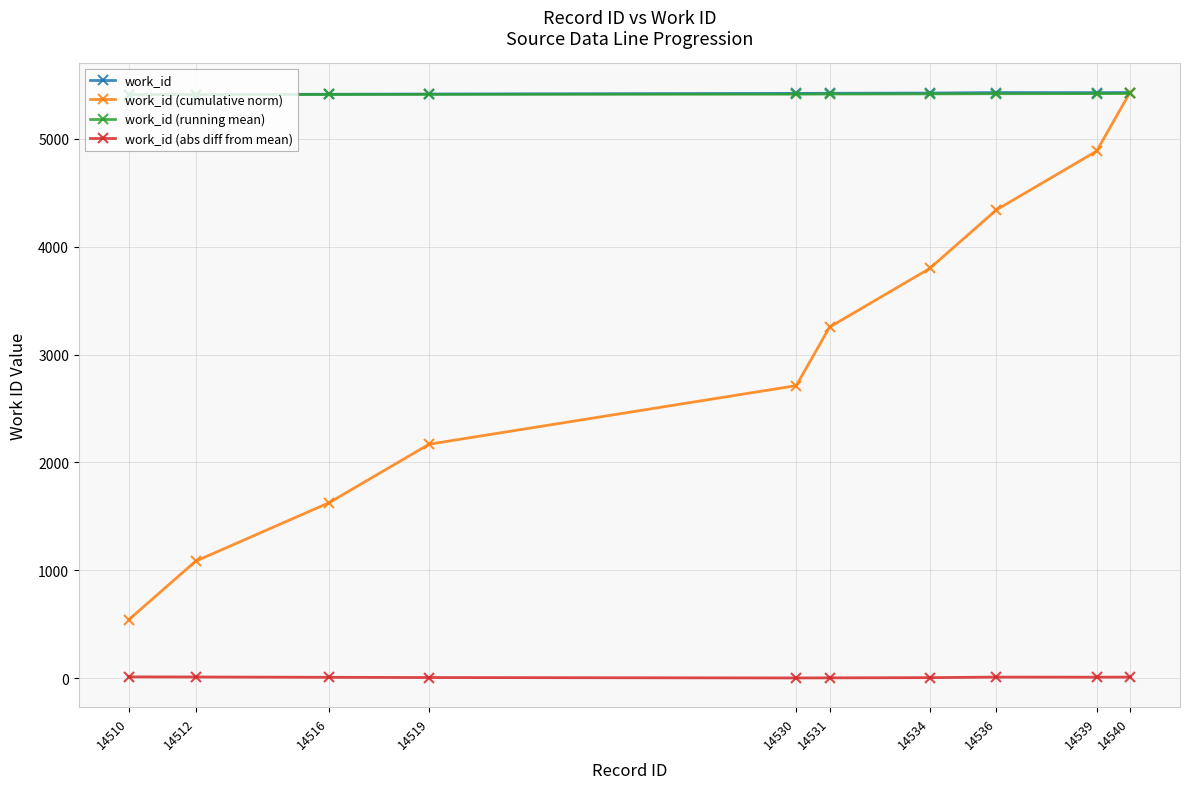

Which series has the widest spread of values?

work_id (cumulative norm)